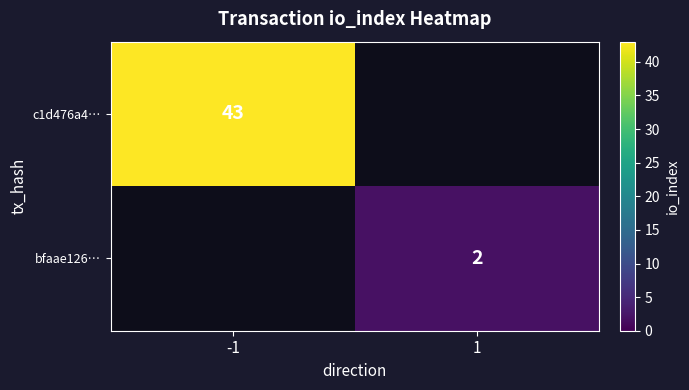

Is it true that c1d476a4… equals 12 at -1?

False